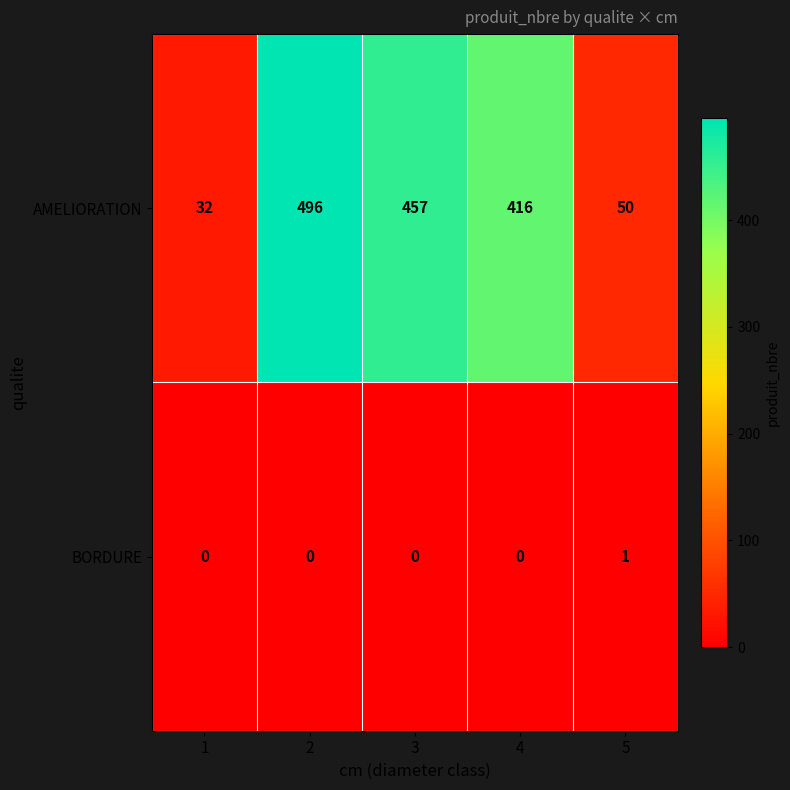

Reading right to left, transcribe all the data shown in this chart.

AMELIORATION: 50	416	457	496	32
BORDURE: 1	0	0	0	0